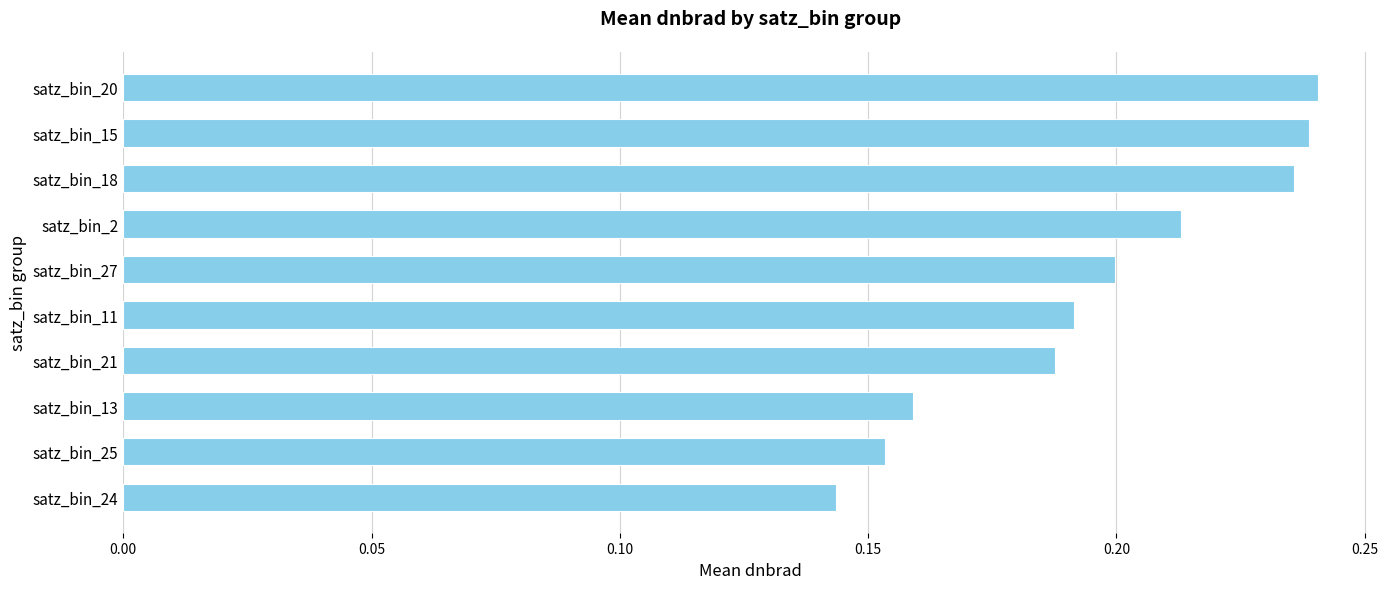

At which label is the value closest to 0?

satz_bin_24